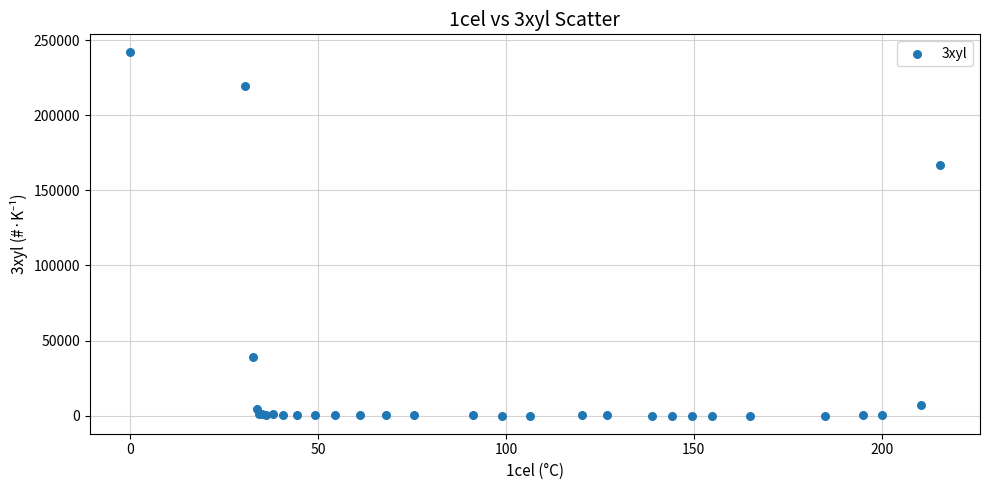

What Y value in the scatter plot is closest to 120956?

166960.0